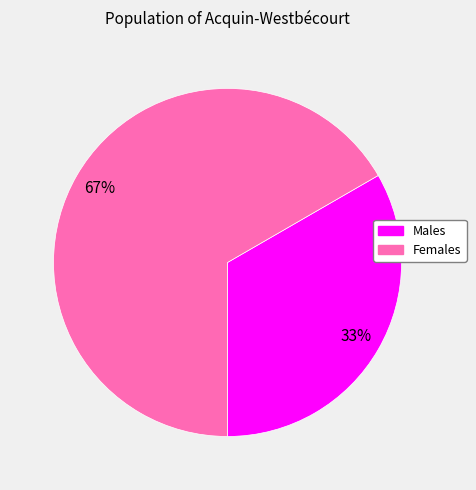

Is there any slice that represents more than half of the pie?

Yes